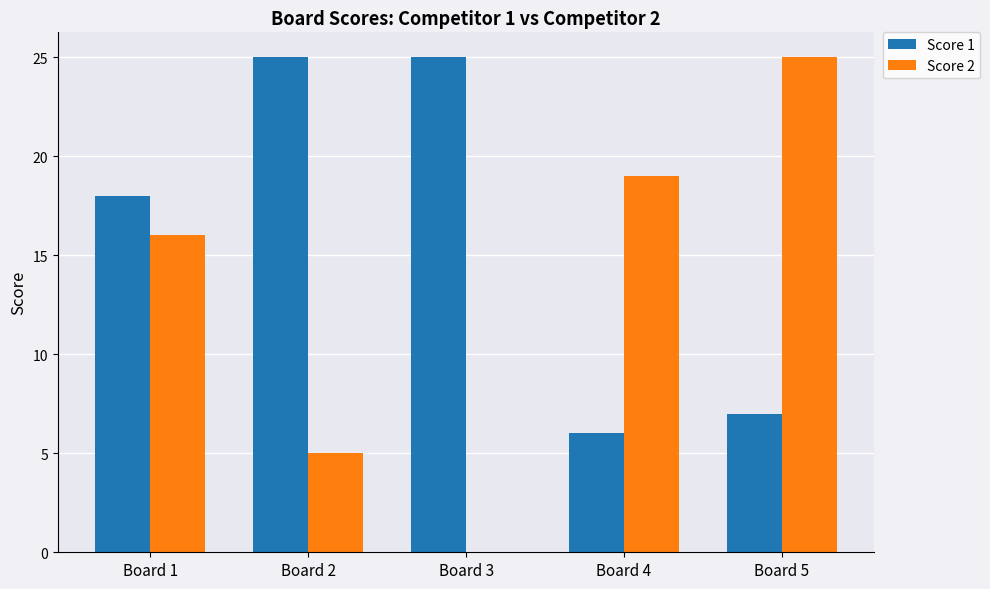

Reading left to right, what are all the values shown in this chart?

Score 1: Board 1=18	Board 2=25	Board 3=25	Board 4=6	Board 5=7
Score 2: Board 1=16	Board 2=5	Board 3=0	Board 4=19	Board 5=25